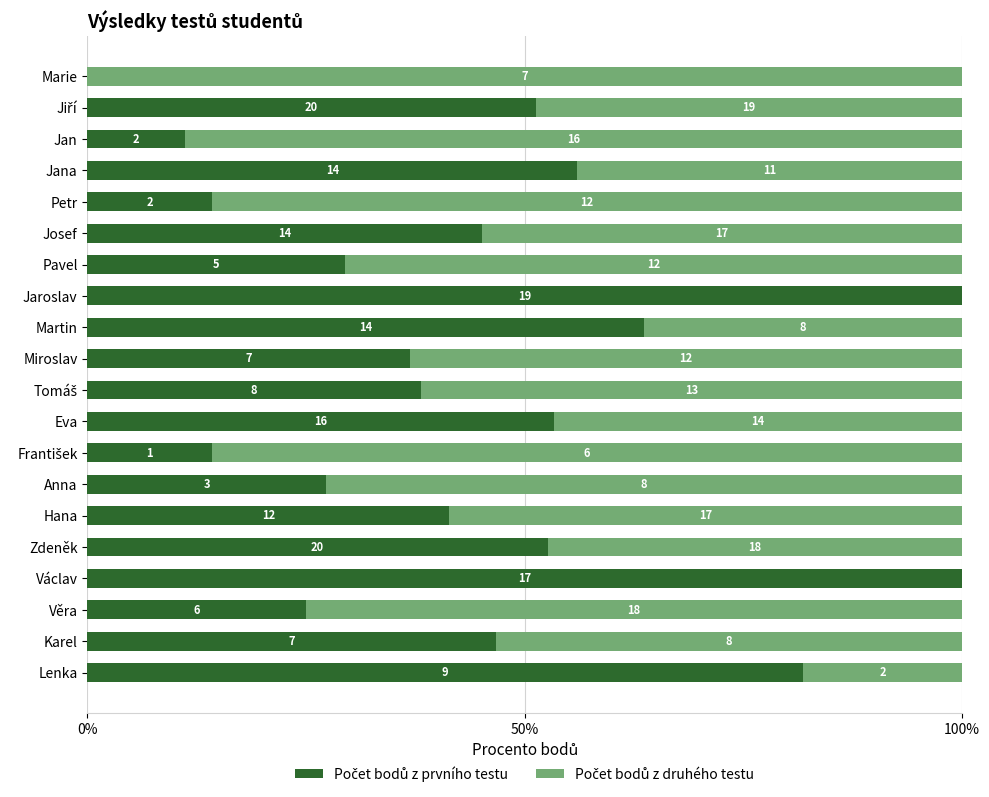

Which series has the largest total across all categories?

Počet bodů z druhého testu